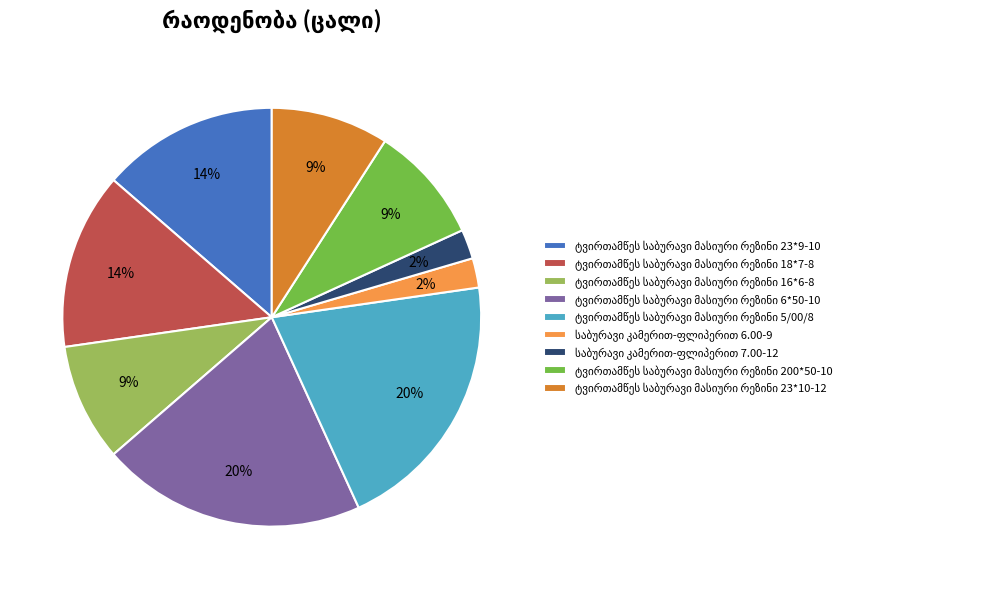

To the nearest percent, what is the average slice percentage?

11%